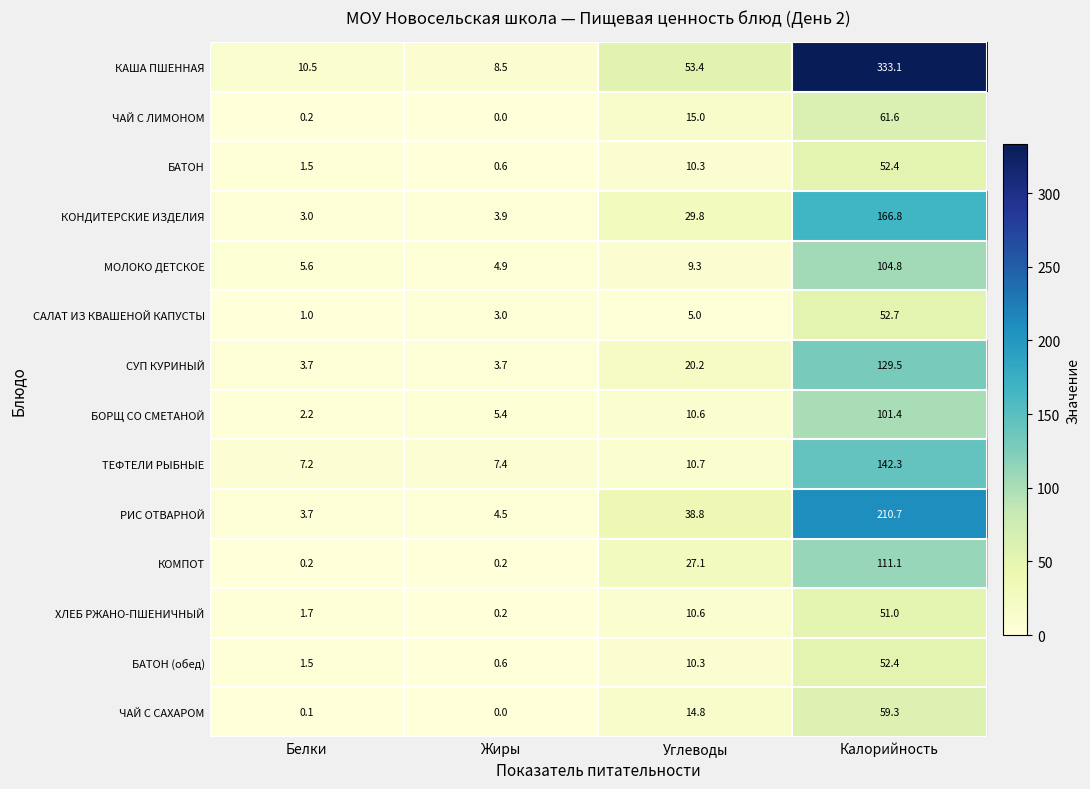

How many categories are shown in the chart?

4